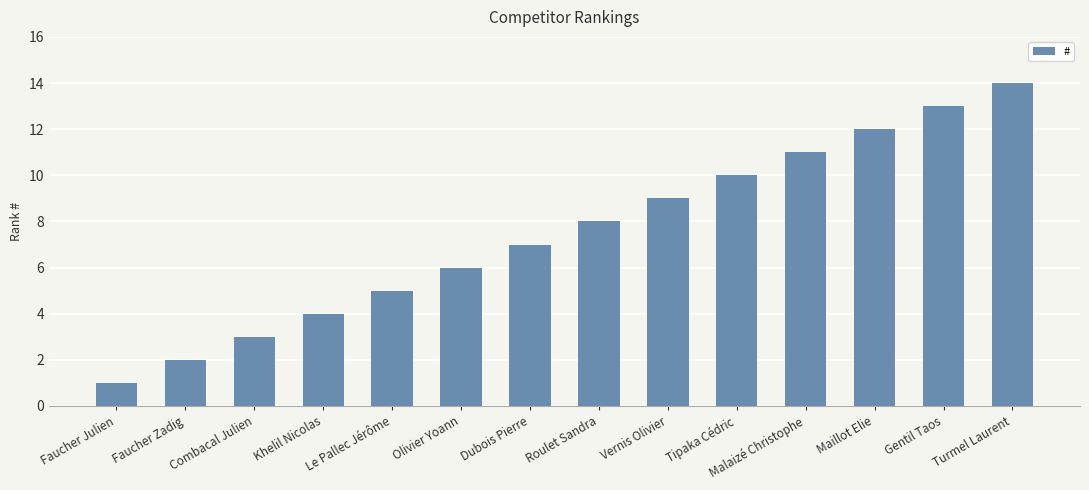

Where is the data nearest to the value 7?

Dubois Pierre